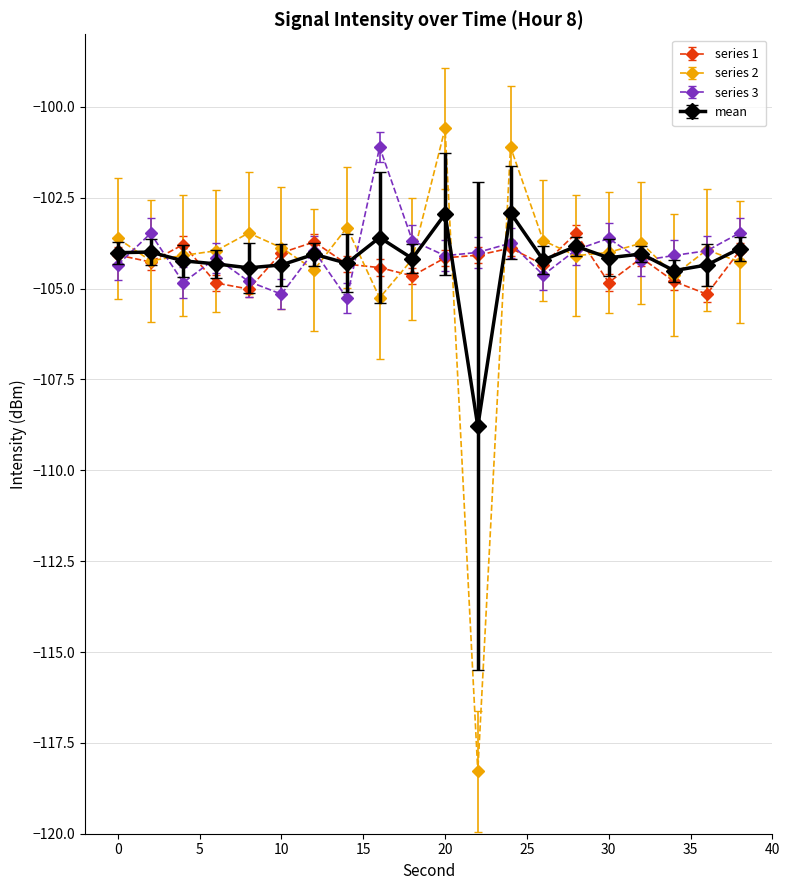

True or false: mean has more than 1 points higher than both neighbors.

True